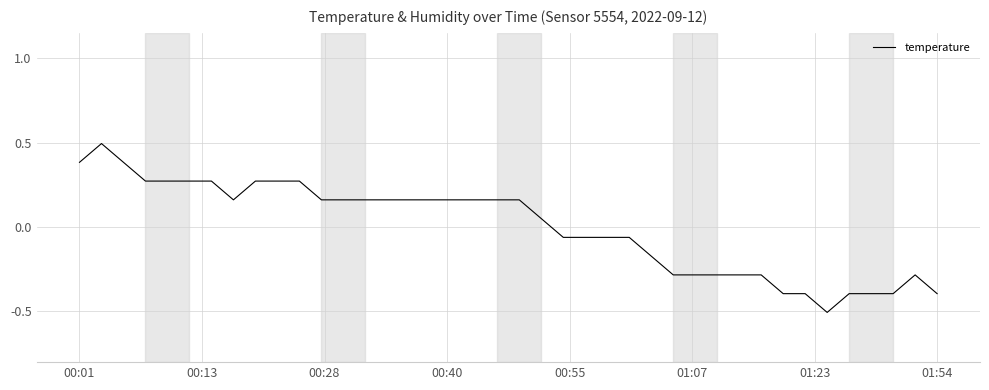

What is the difference between the maximum and minimum values?

1.0